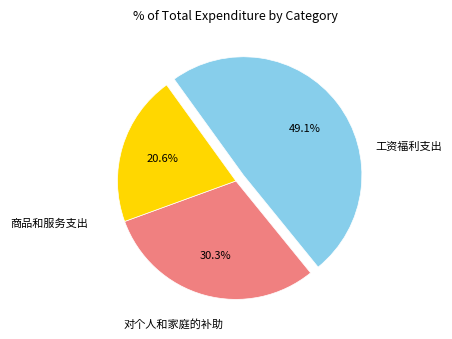

Is 对个人和家庭的补助 the majority of the pie?

No